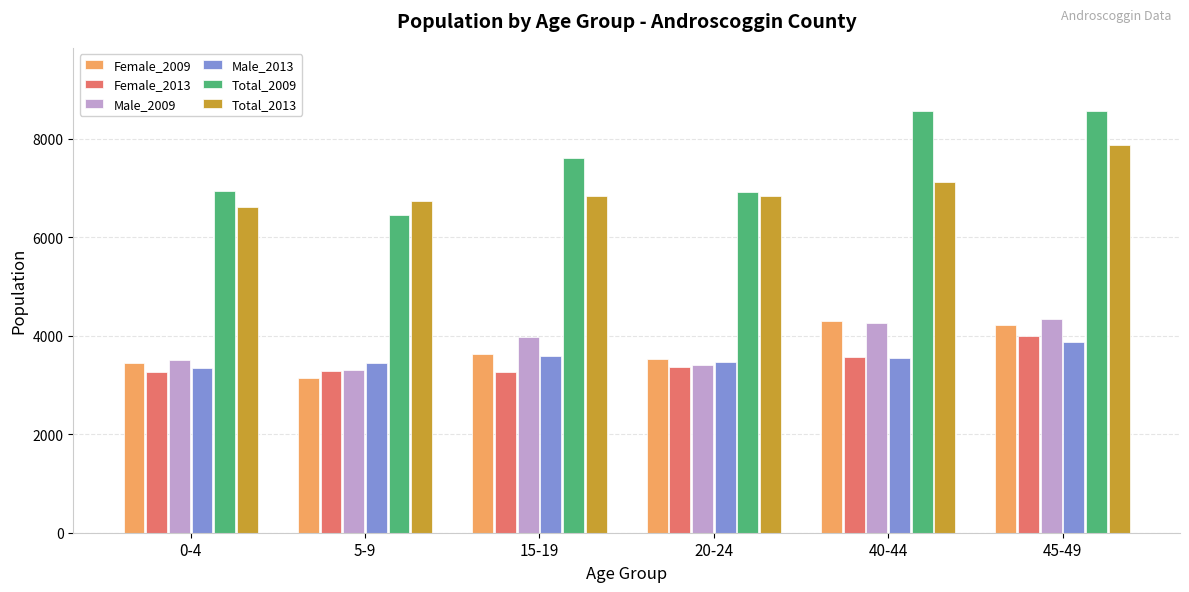

Does the chart contain any negative values?

No